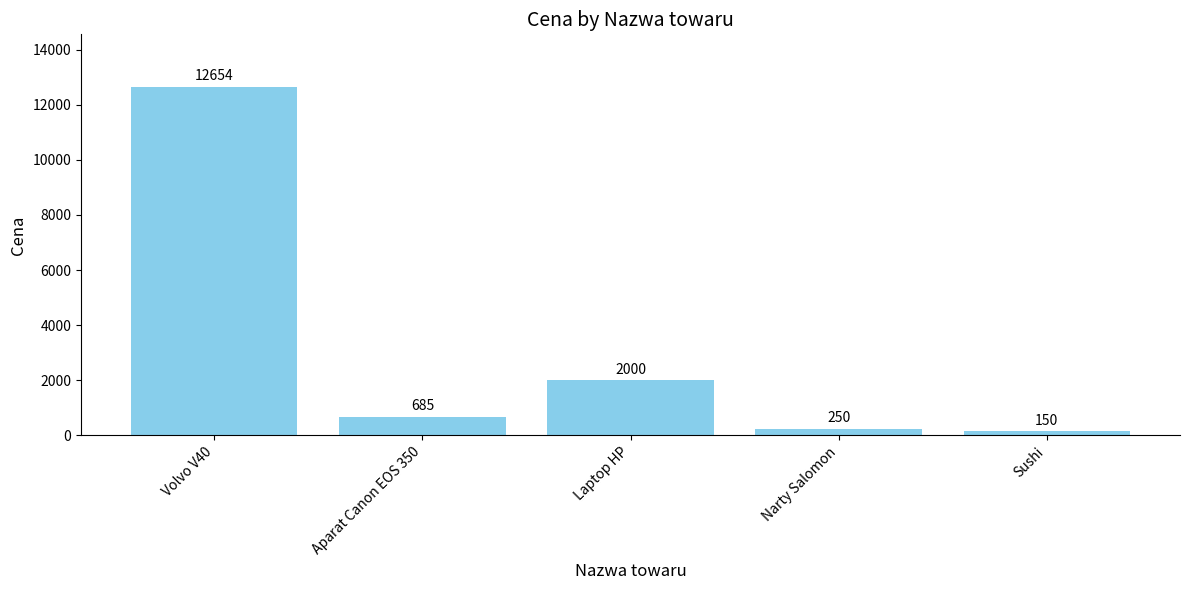

Is it true that the value at Narty Salomon is 250?

True